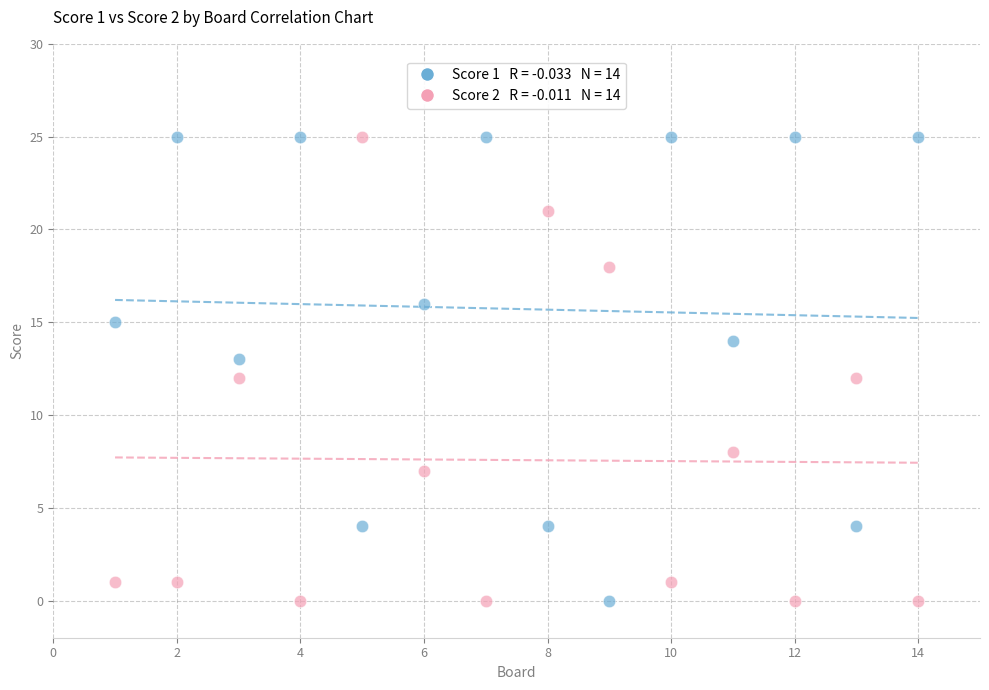

Across all data points, what is the range of X values (max minus min)?

13